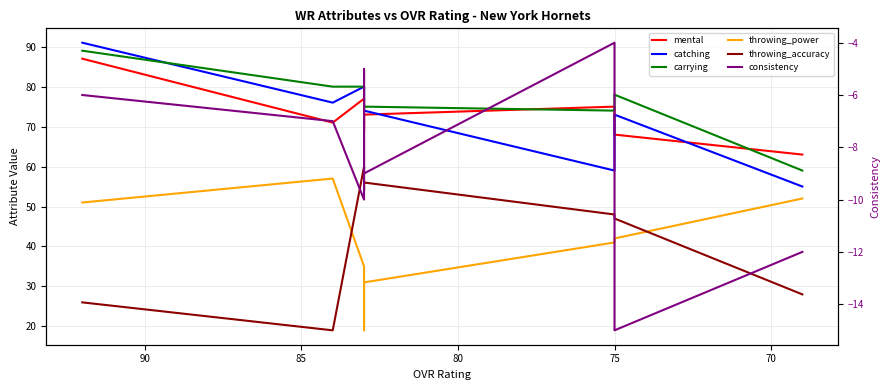

What is the maximum value shown in the chart?

91